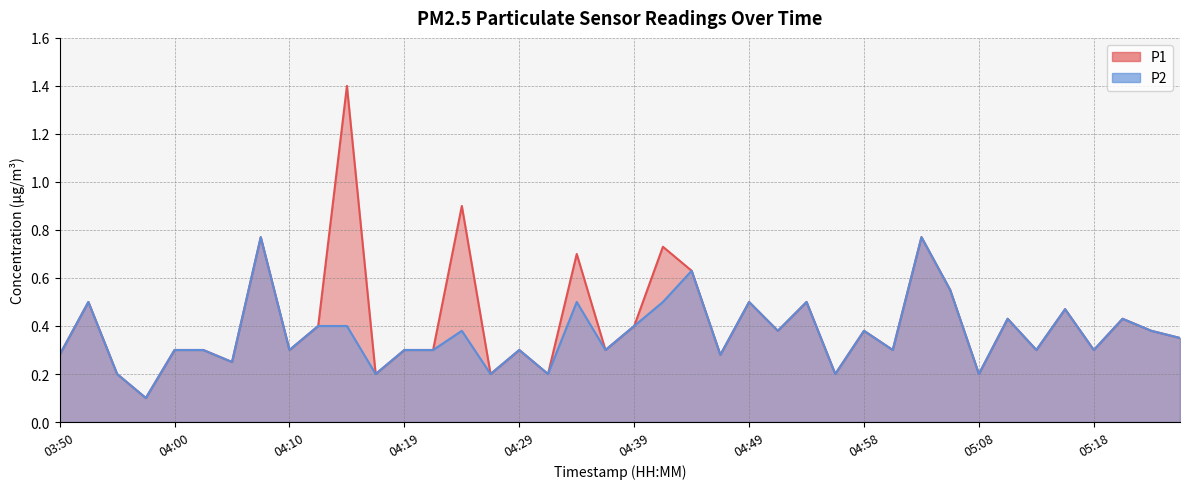

Between 03:50 and 05:20, which is larger?

05:20